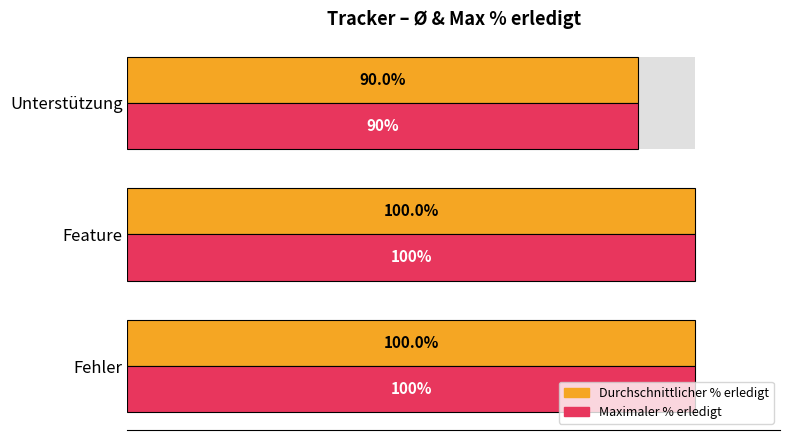

How many series are shown in this chart?

2